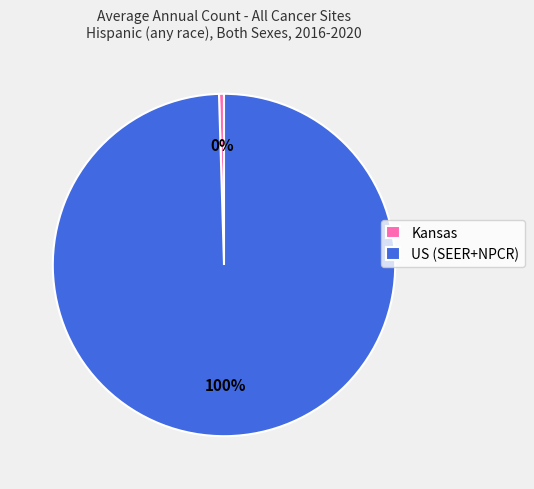

True or false: Kansas accounts for 0% of the total.

True